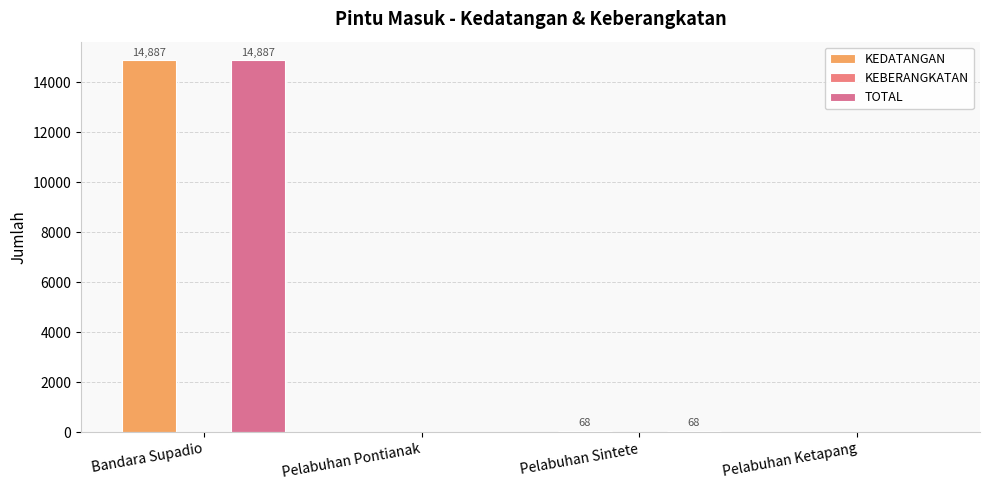

How many data points does each series have?

4